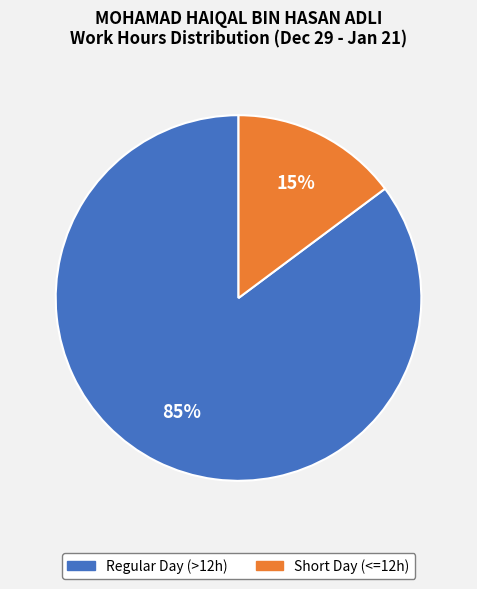

To the nearest percent, what is the difference between the largest and smallest slice percentages?

70%